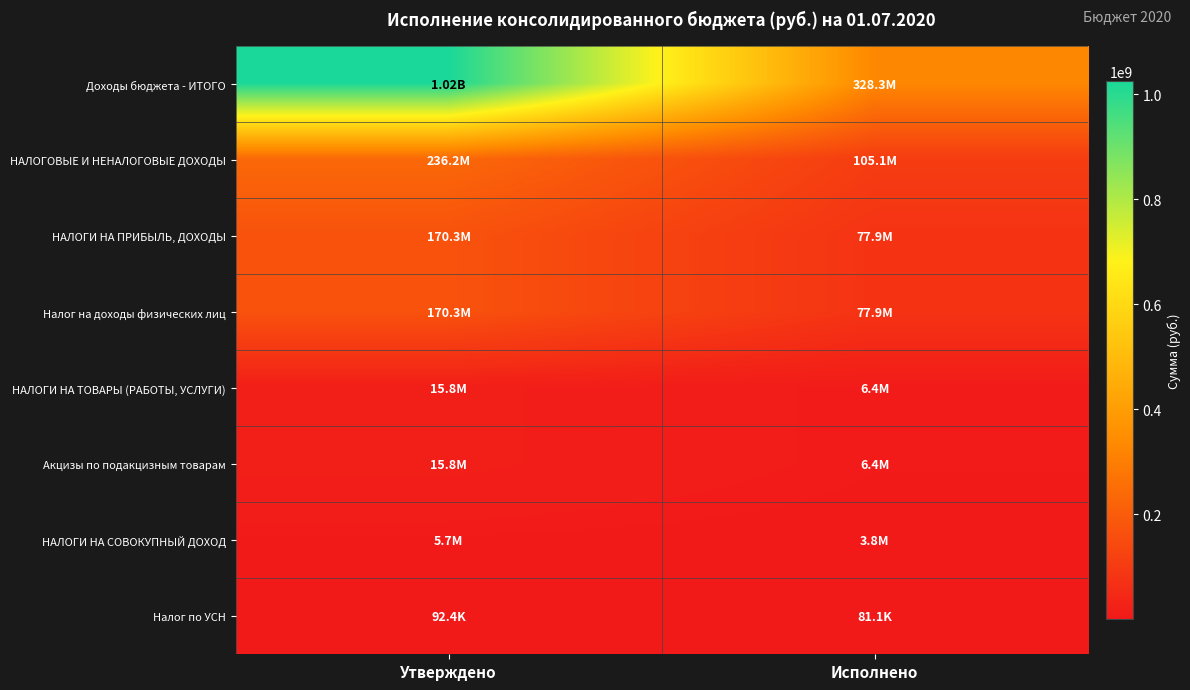

Reading right to left, list all the values displayed in this chart.

Доходы бюджета - ИТОГО: Исполнено=328312895.8	Утверждено=1024945038.0
НАЛОГОВЫЕ И НЕНАЛОГОВЫЕ ДОХОДЫ: Исполнено=105083955.3	Утверждено=236216620.0
НАЛОГИ НА ПРИБЫЛЬ, ДОХОДЫ: Исполнено=77885835.7	Утверждено=170319400.0
Налог на доходы физических лиц: Исполнено=77885835.7	Утверждено=170319400.0
НАЛОГИ НА ТОВАРЫ (РАБОТЫ, УСЛУГИ): Исполнено=6393531.0	Утверждено=15788160.0
Акцизы по подакцизным товарам: Исполнено=6393531.0	Утверждено=15788160.0
НАЛОГИ НА СОВОКУПНЫЙ ДОХОД: Исполнено=3789218.8	Утверждено=5694600.0
Налог по УСН: Исполнено=81068.0	Утверждено=92400.0